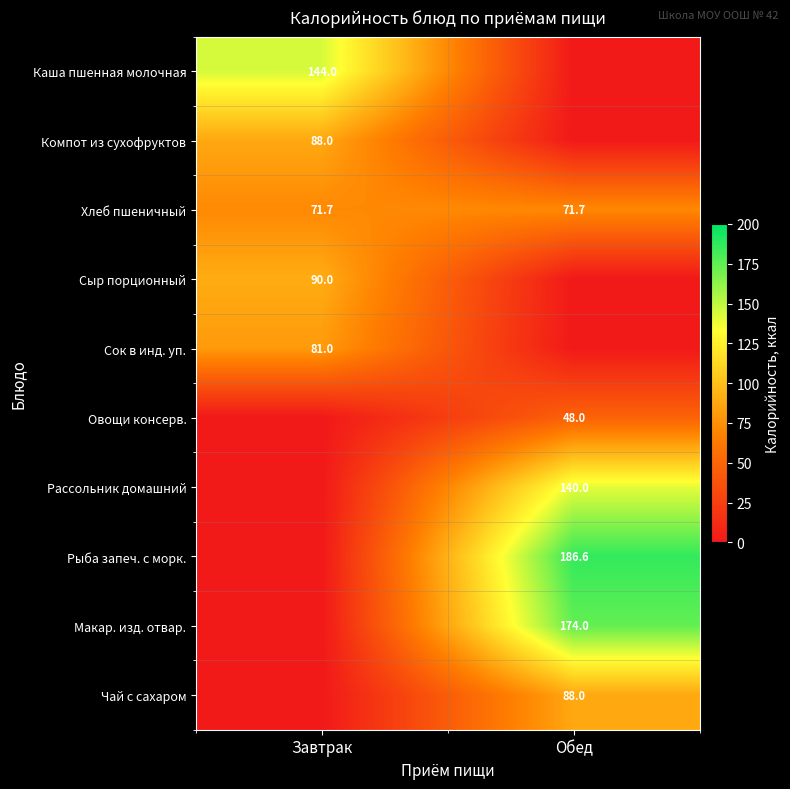

The value of Макар. изд. отвар. at Обед is 174.0. True or false?

True